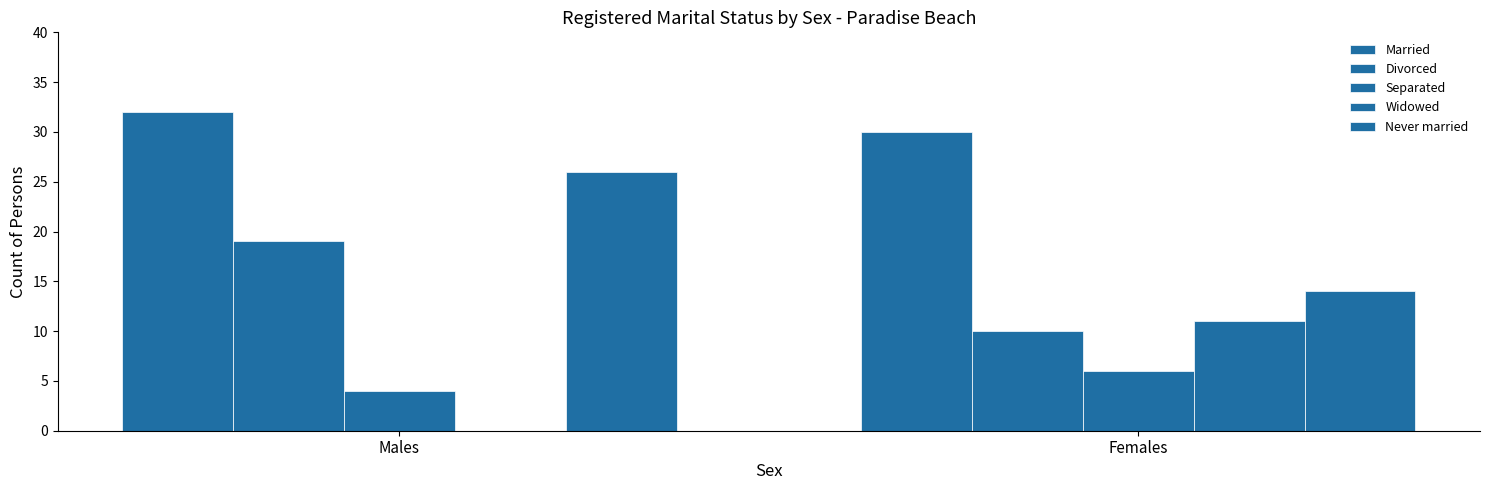

List the series in order of their peak value, lowest first.

Separated, Widowed, Divorced, Never married, Married